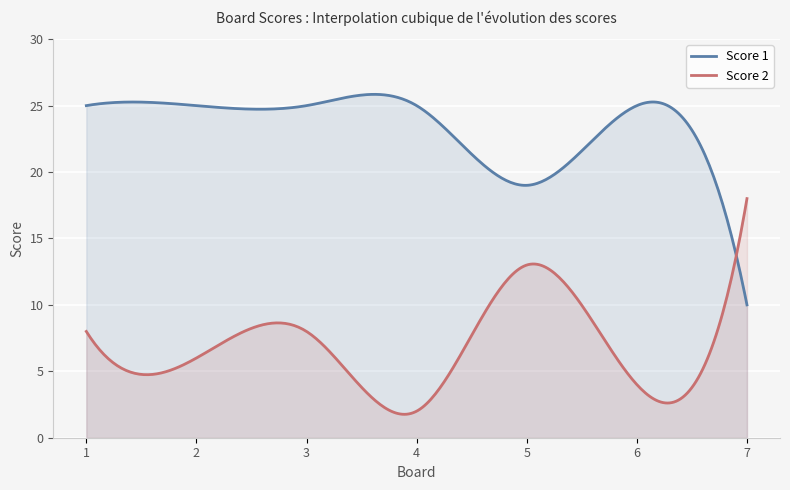

At which category does Score 2 reach its first local valley?

2